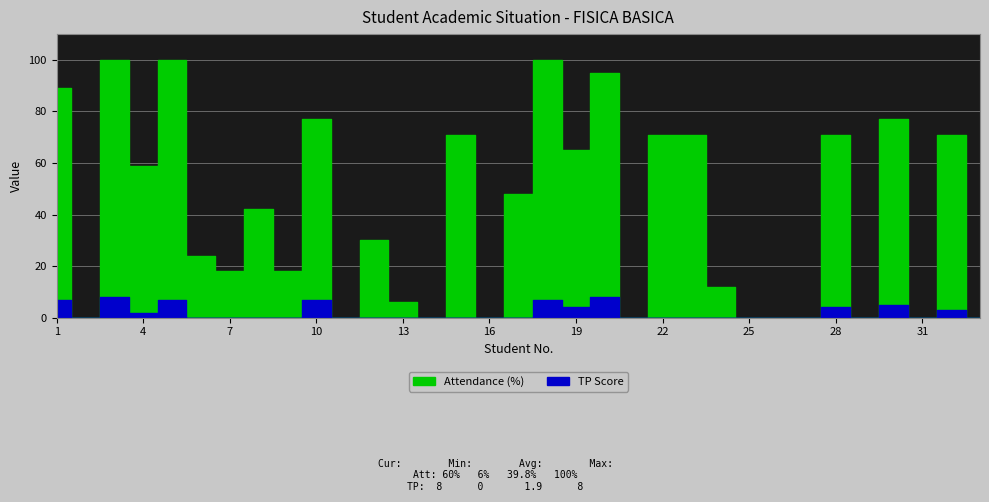

Which category has the highest value across all series?

3